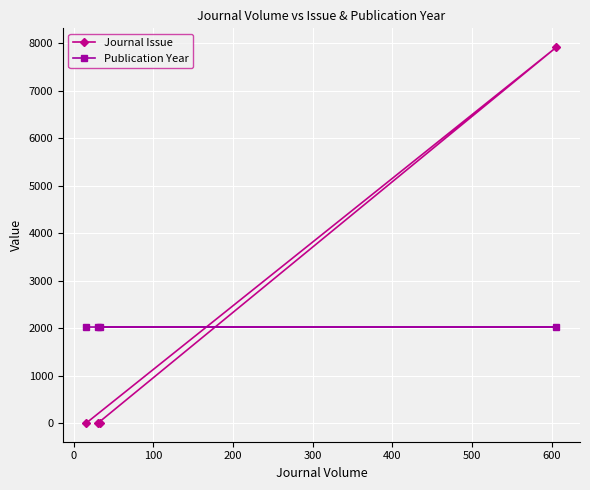

What are all the series names shown in the legend?

Journal Issue, Publication Year